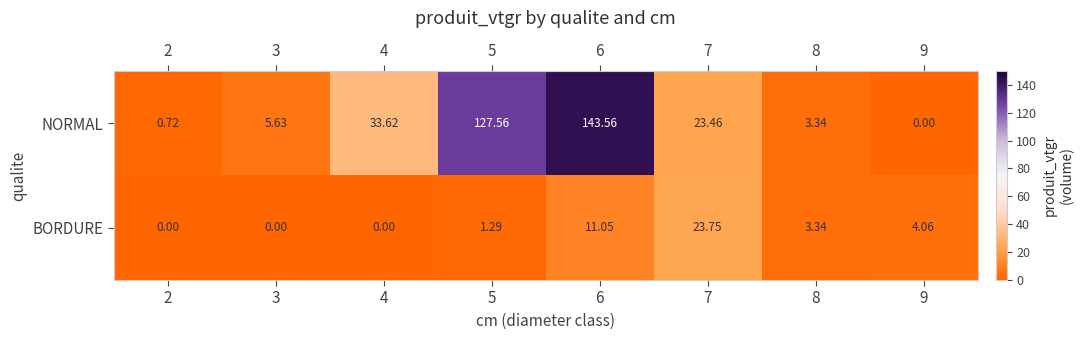

List the series in order of their overall mean, lowest first.

BORDURE, NORMAL